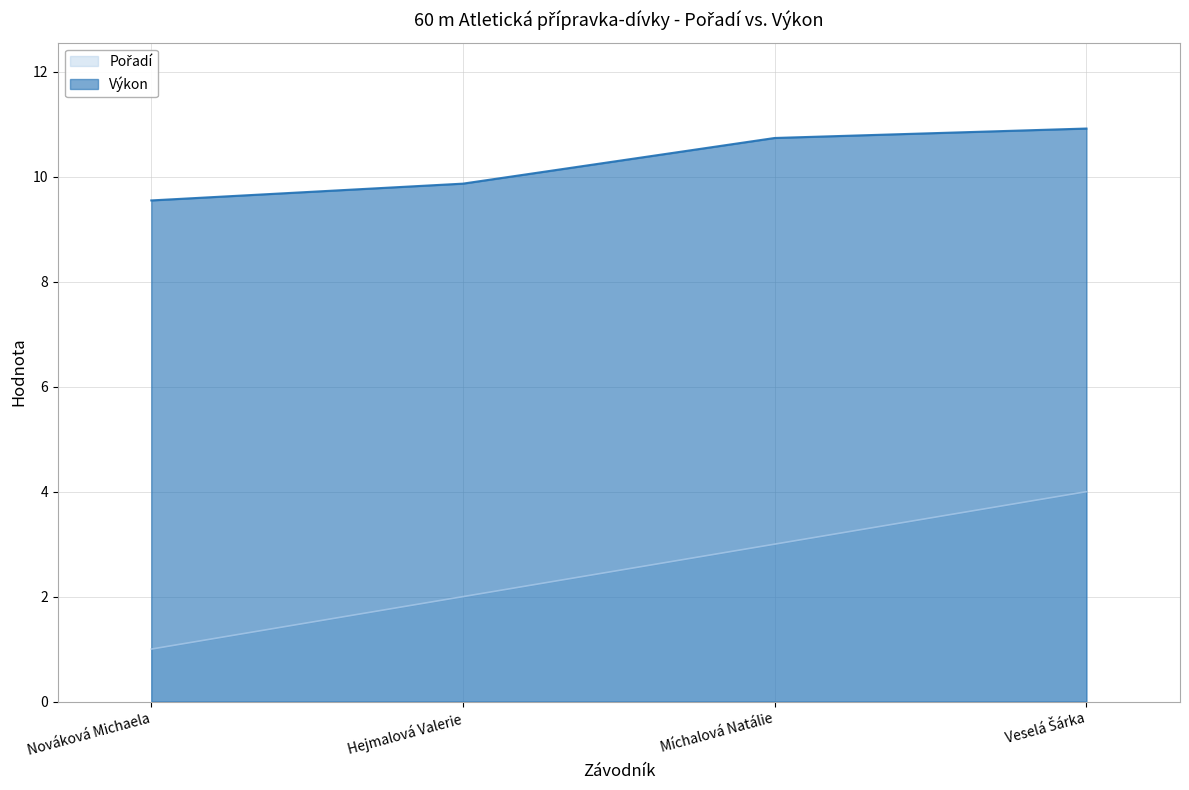

What is the spread (max minus min) of values at Hejmalová Valerie?

7.9